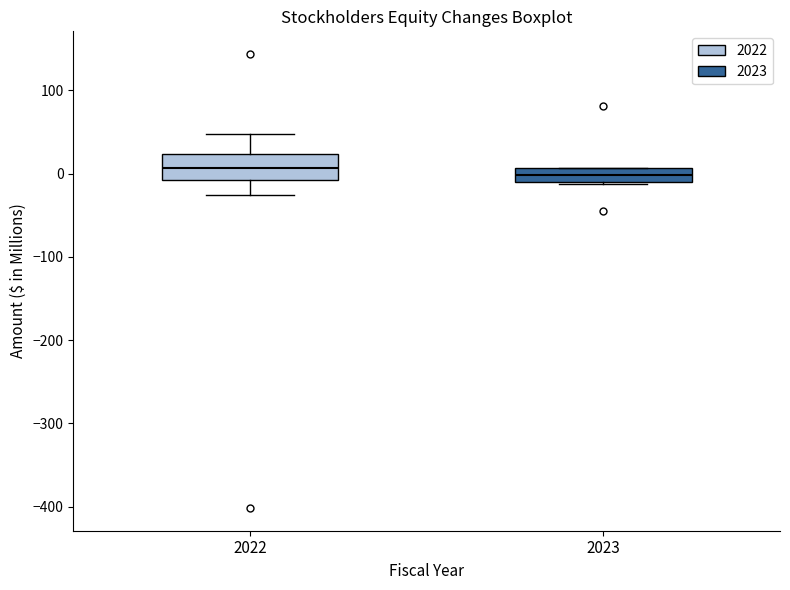

Reading left to right, read every box against the y-axis: the position of its median line, the range the box covers, and the ends of its whiskers. The values are not printed on the chart, so give them approximately, as read against the axis.

2022: median 10, box -10 to 20, whiskers -30 to 50
2023: median 0, box -10 to 10, whiskers -10 (just below the box's lower edge) to 10